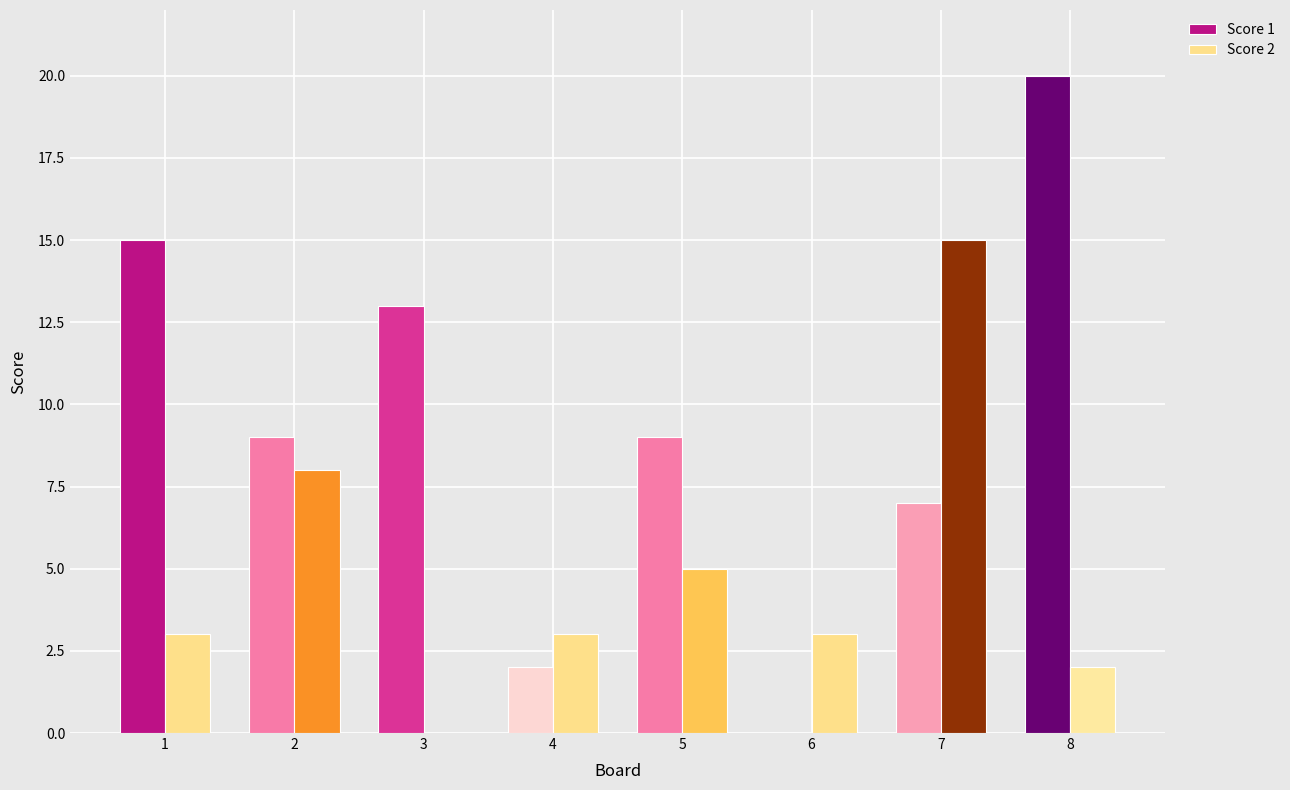

Are the bars horizontal?

No